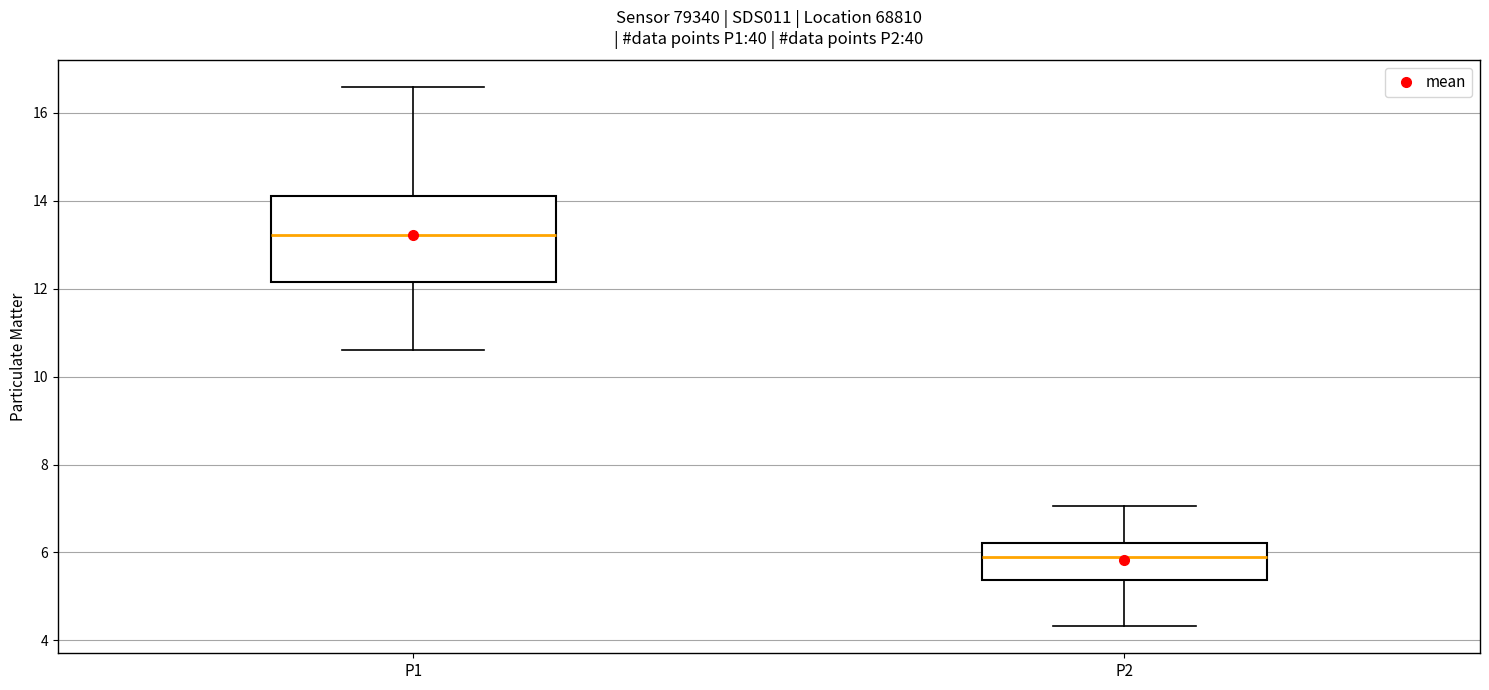

Where does the upper whisker of the box for P2 end on the y-axis? The values are not printed on the chart, so give them approximately, as read against the axis.

7.0